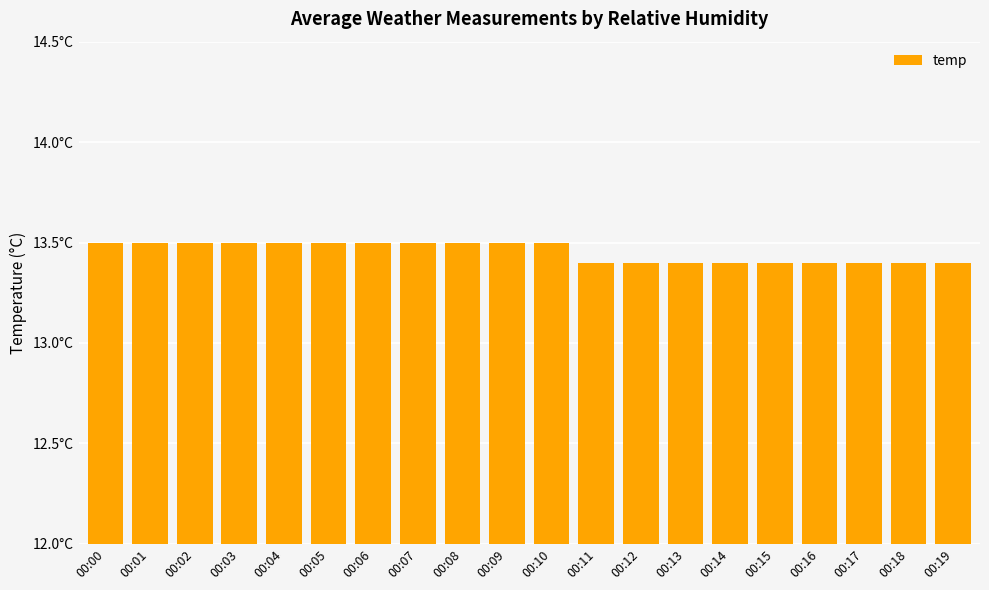

Are the bars grouped side by side (vs. stacked)?

No